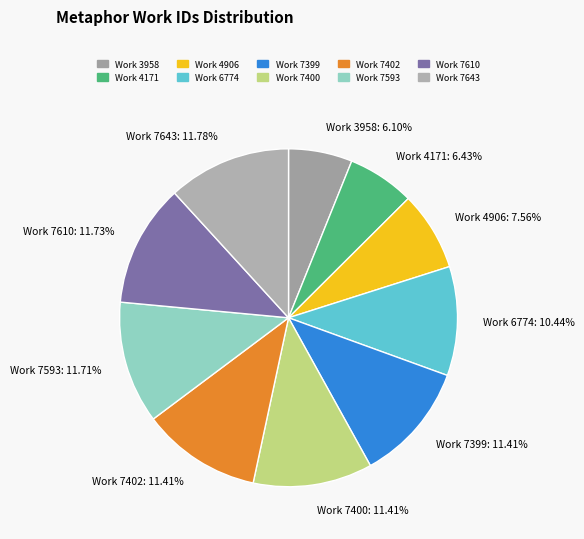

Do Work 4171 and Work 7402 together represent more than half of the pie?

No